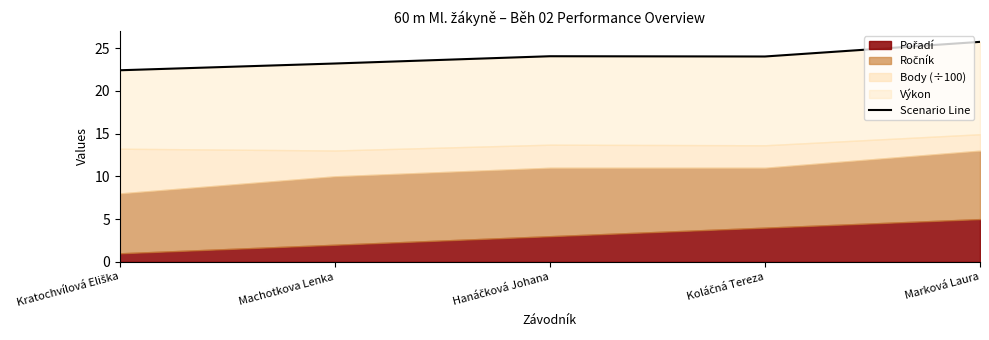

The value at Machotkova Lenka is 23.2. True or false?

True